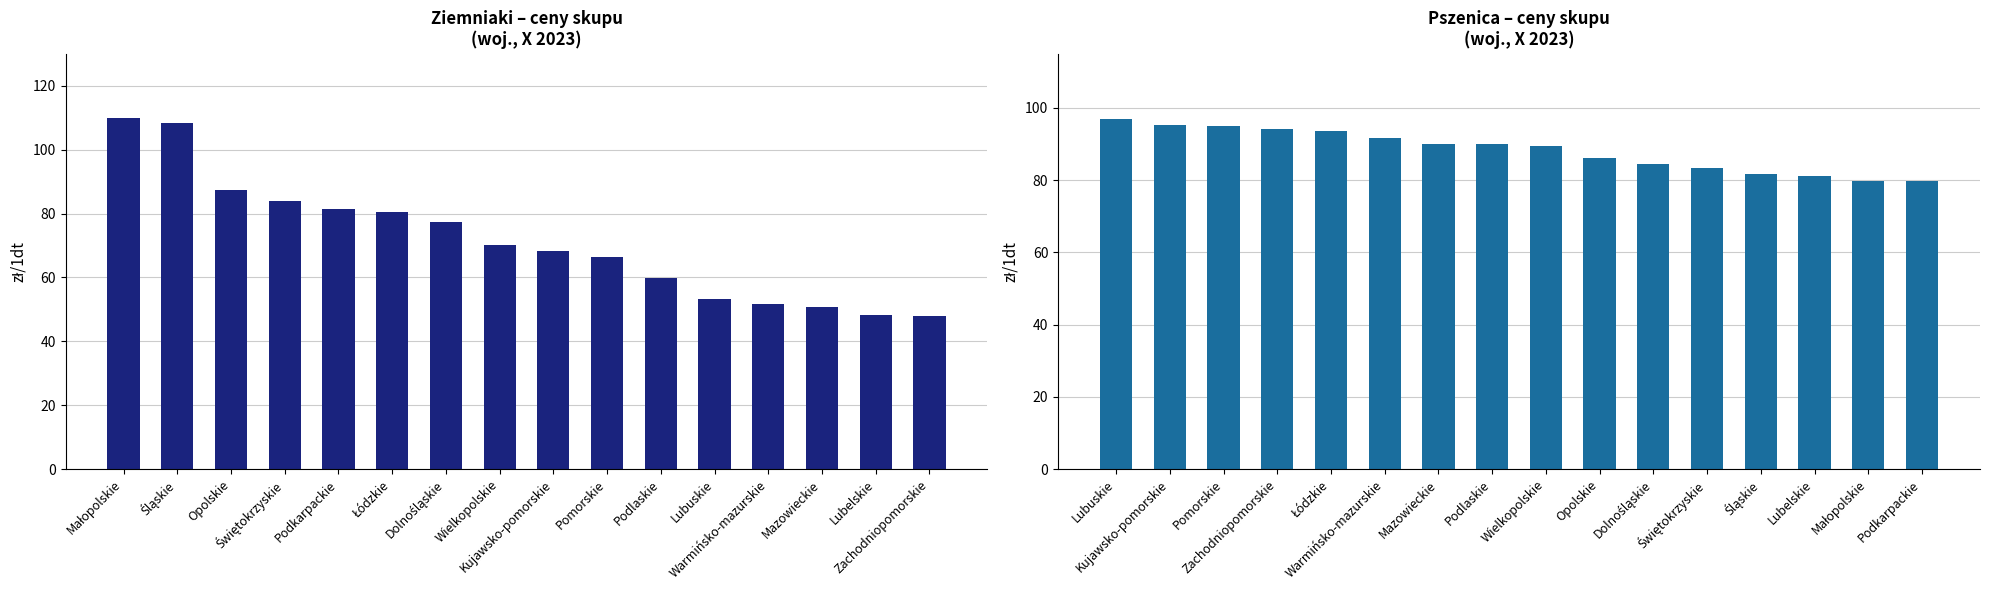

Reading right to left, what are all the values shown in this chart?

Ziemniaki: 47.8	48.3	50.8	51.8	53.2	59.9	66.4	68.2	70.1	77.3	80.6	81.5	84.0	87.4	108.4	109.8
pszenica: 79.8	79.8	81.0	81.7	83.5	84.5	86.2	89.6	89.9	90.1	91.6	93.6	94.2	95.1	95.2	96.9